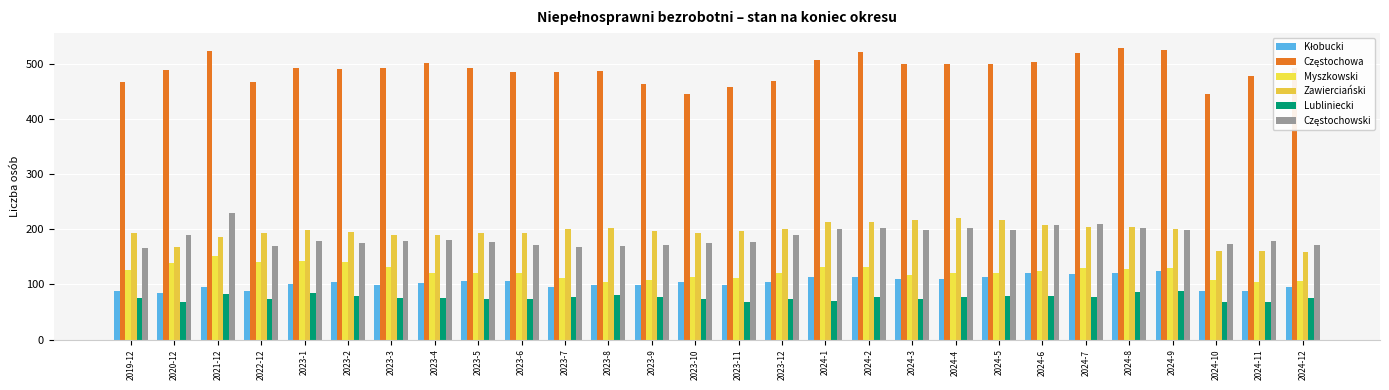

Which series has the widest spread of values?

Częstochowa